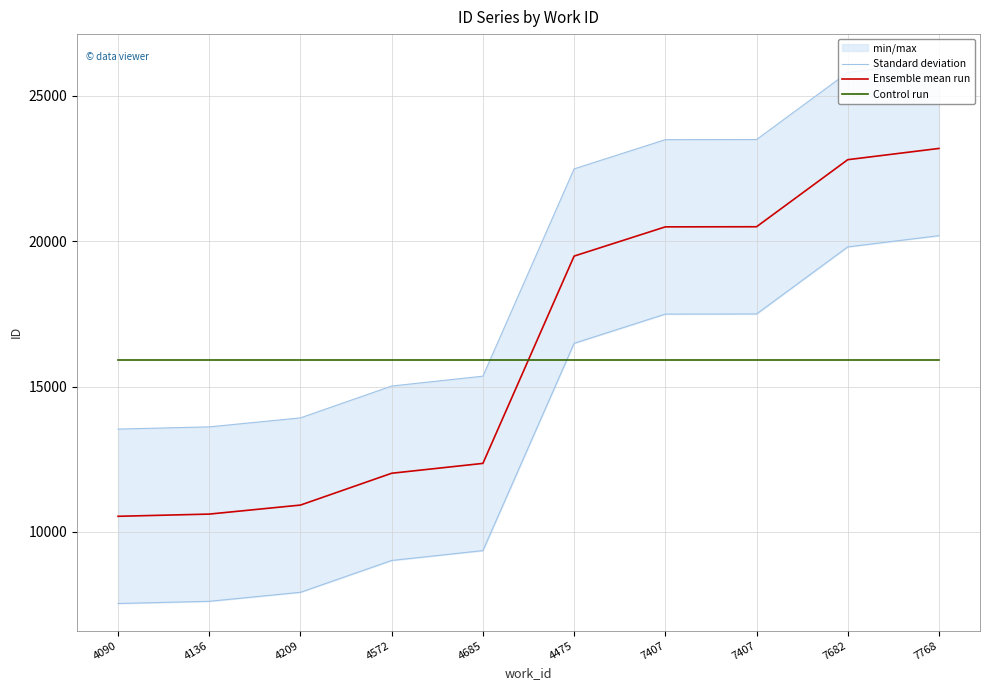

What is the value of the Ensemble mean run point at the 1st from the left?

10536.0